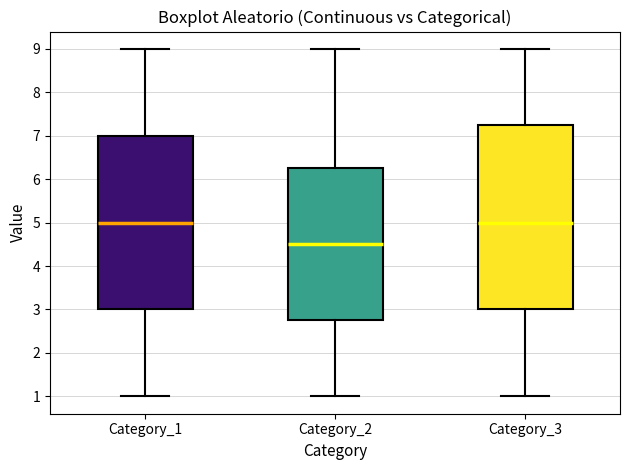

Reading left to right, read every box against the y-axis: the position of its median line, the range the box covers, and the ends of its whiskers. The values are not printed on the chart, so give them approximately, as read against the axis.

Category_1: median 5.0, box 3.0 to 7.0, whiskers 1.0 to 9.0
Category_2: median 4.5, box 2.8 to 6.3, whiskers 1.0 to 9.0
Category_3: median 5.0, box 3.0 to 7.3, whiskers 1.0 to 9.0